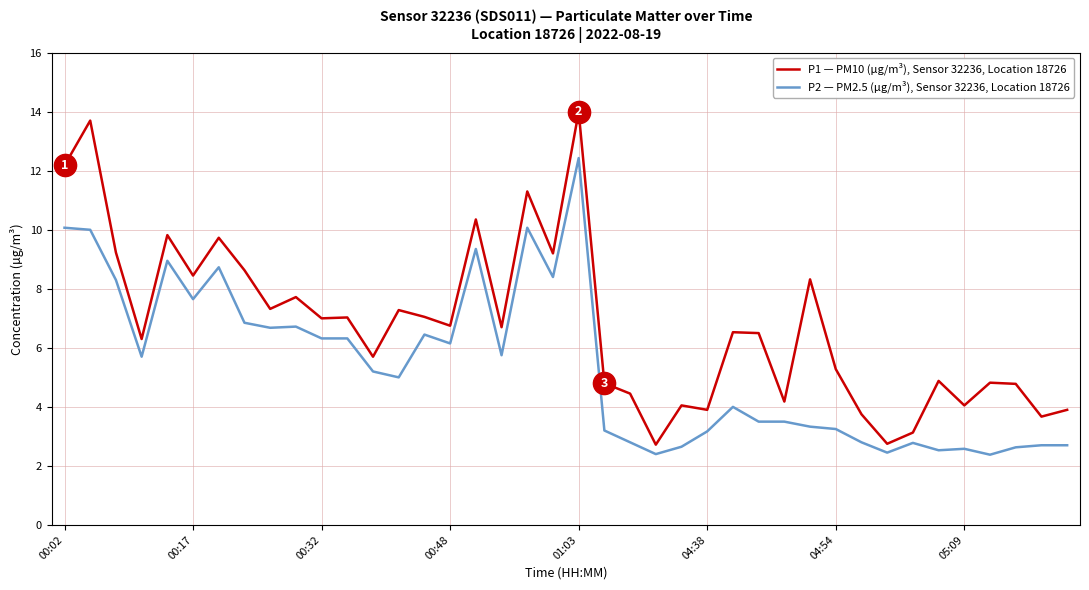

Rank the series by their maximum value, from lowest to highest.

P2 — PM2.5 (µg/m³), Sensor 32236, Location 18726, P1 — PM10 (µg/m³), Sensor 32236, Location 18726